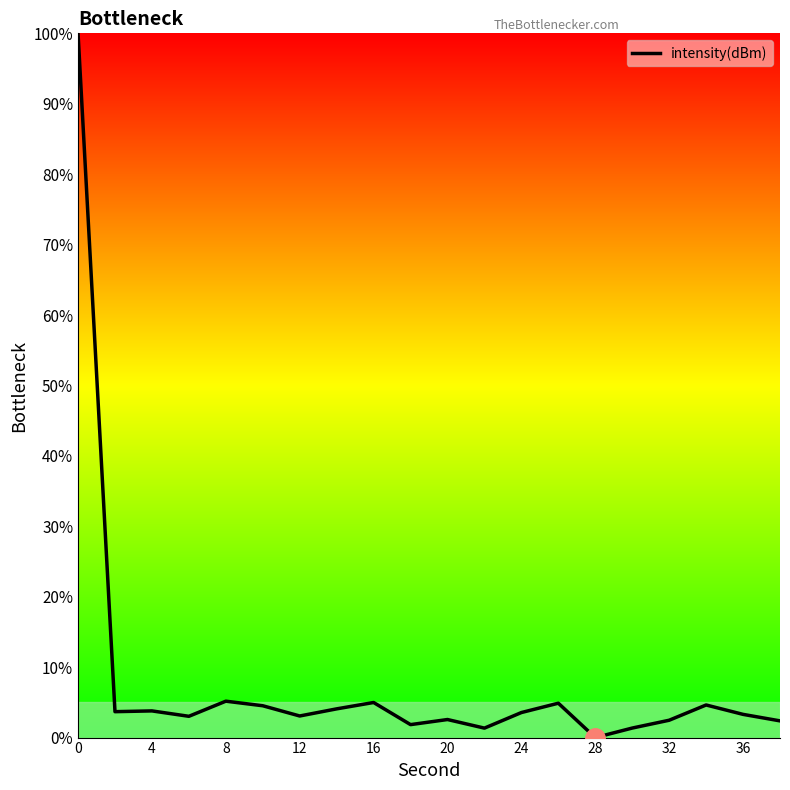

What is the greatest value displayed?

100.0